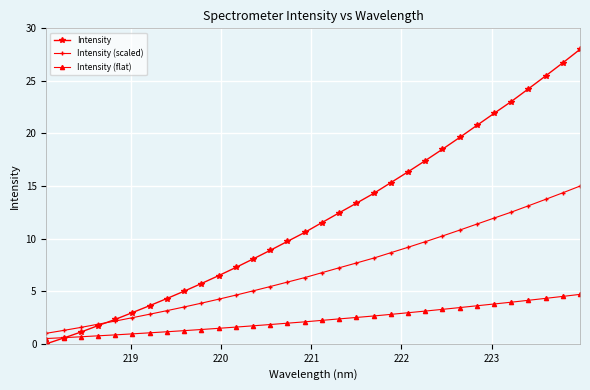

What is the highest value of the Intensity series?

28.0